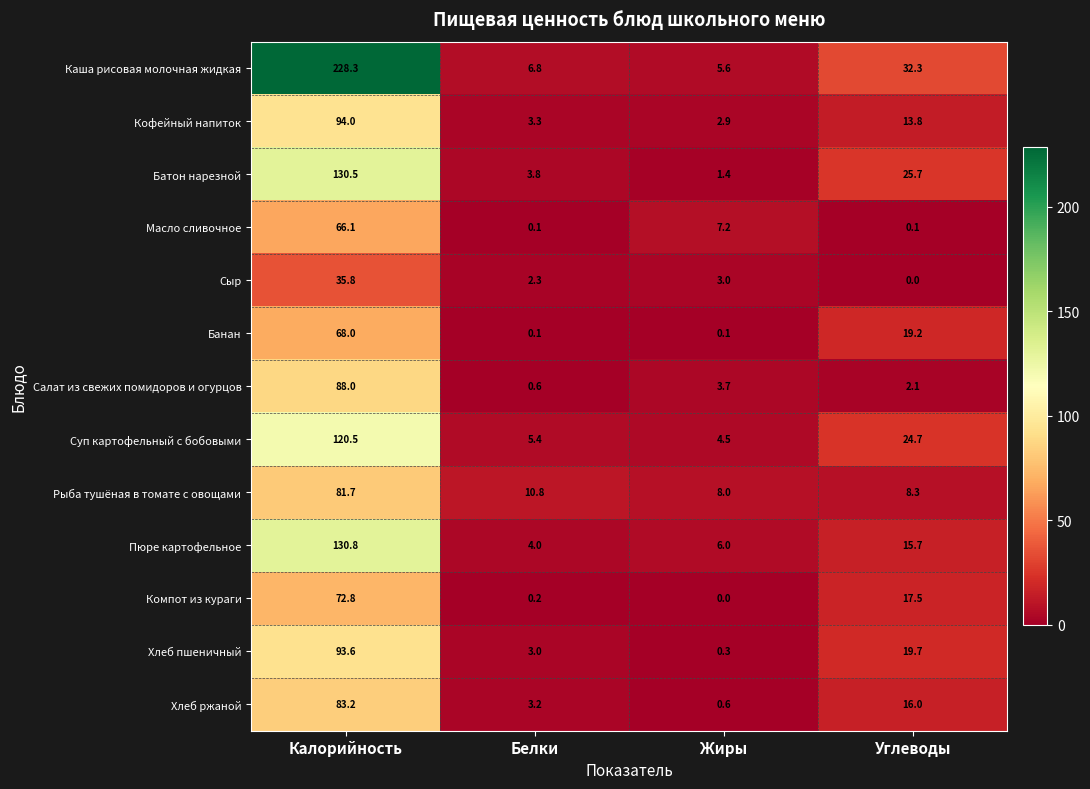

How many categories are shown in the chart?

4